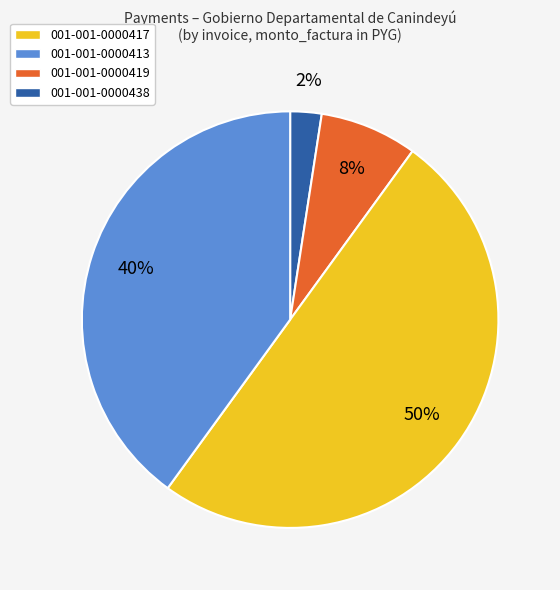

To the nearest percent, what is the average slice percentage?

25%